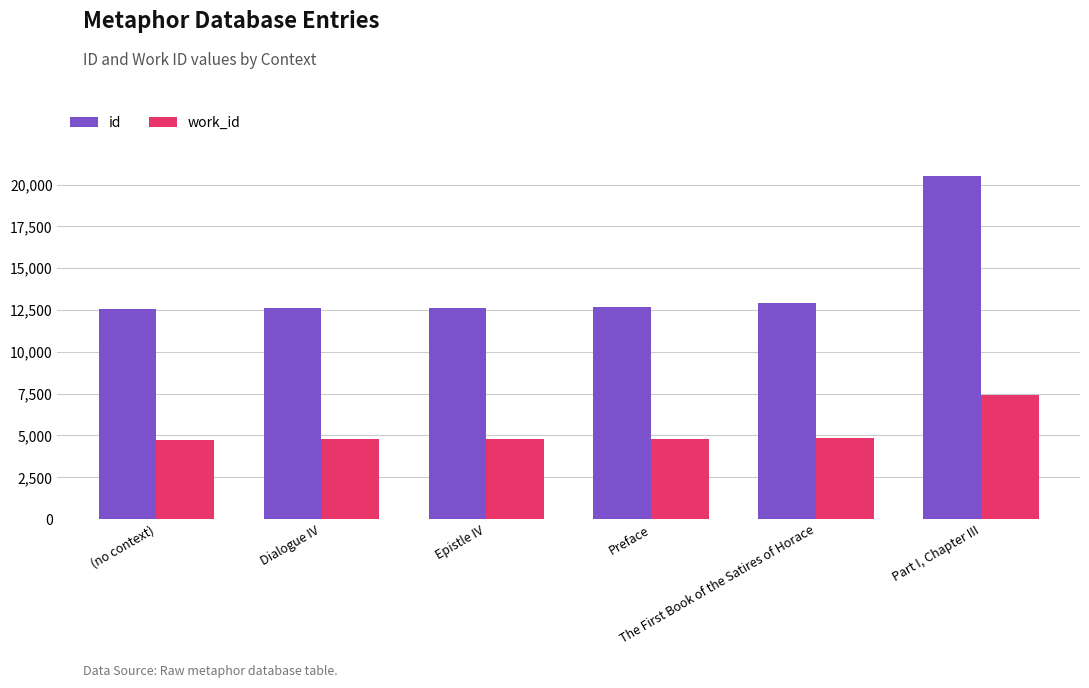

Rank the series by their maximum value, from highest to lowest.

id, work_id